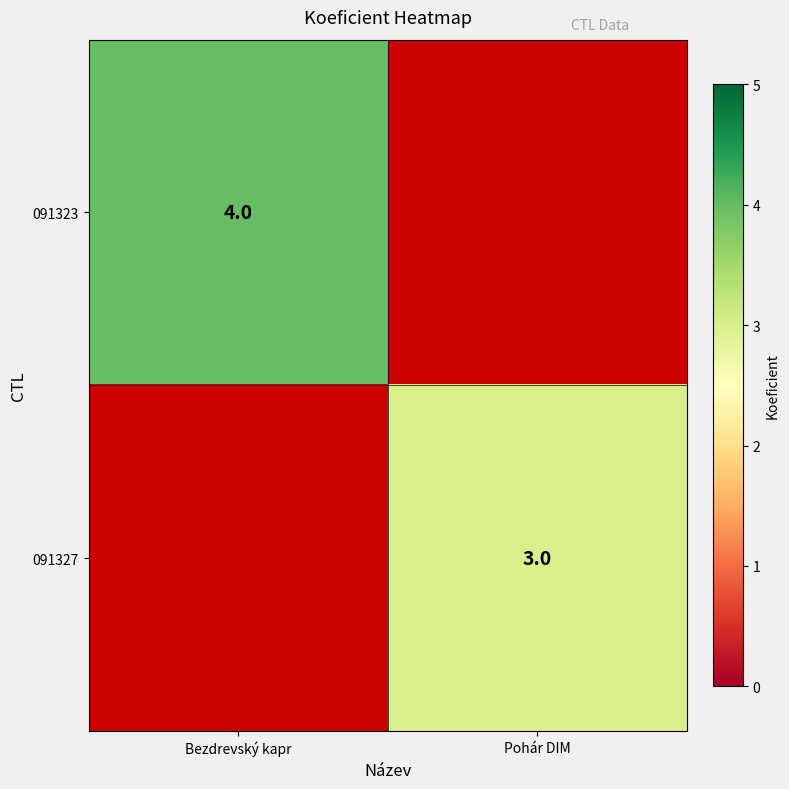

Is it true that 091327 equals 4 at Pohár DIM?

False